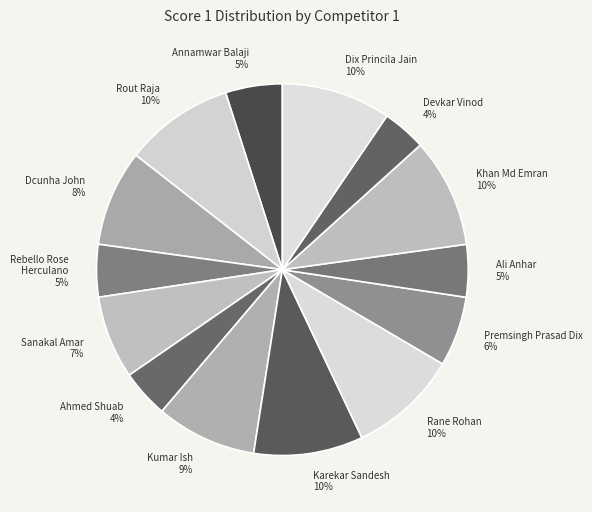

To the nearest percent, what is the difference between the largest and smallest slice percentages?

6%